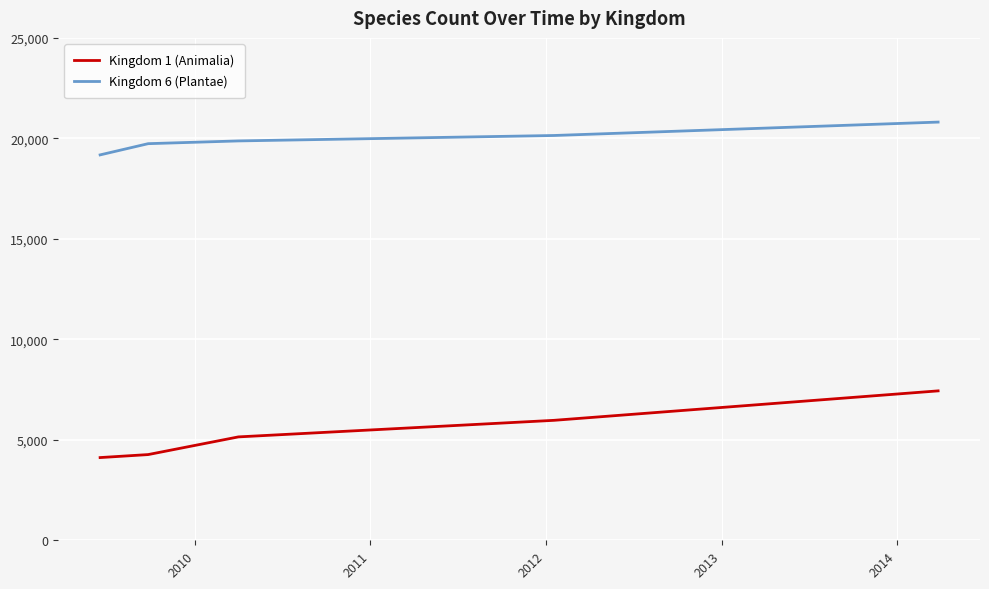

What is the difference between the maximum and minimum values in the Kingdom 6 (Plantae) series?

1632